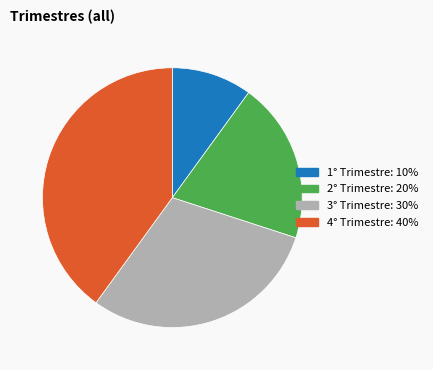

True or false: 1° Trimestre accounts for 10% of the total.

True